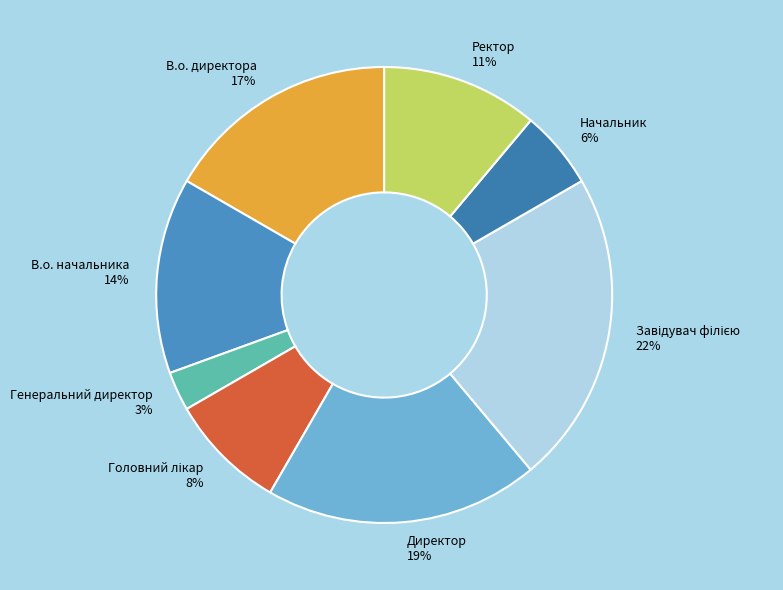

Which category has the smallest portion of the pie?

Генеральний директор